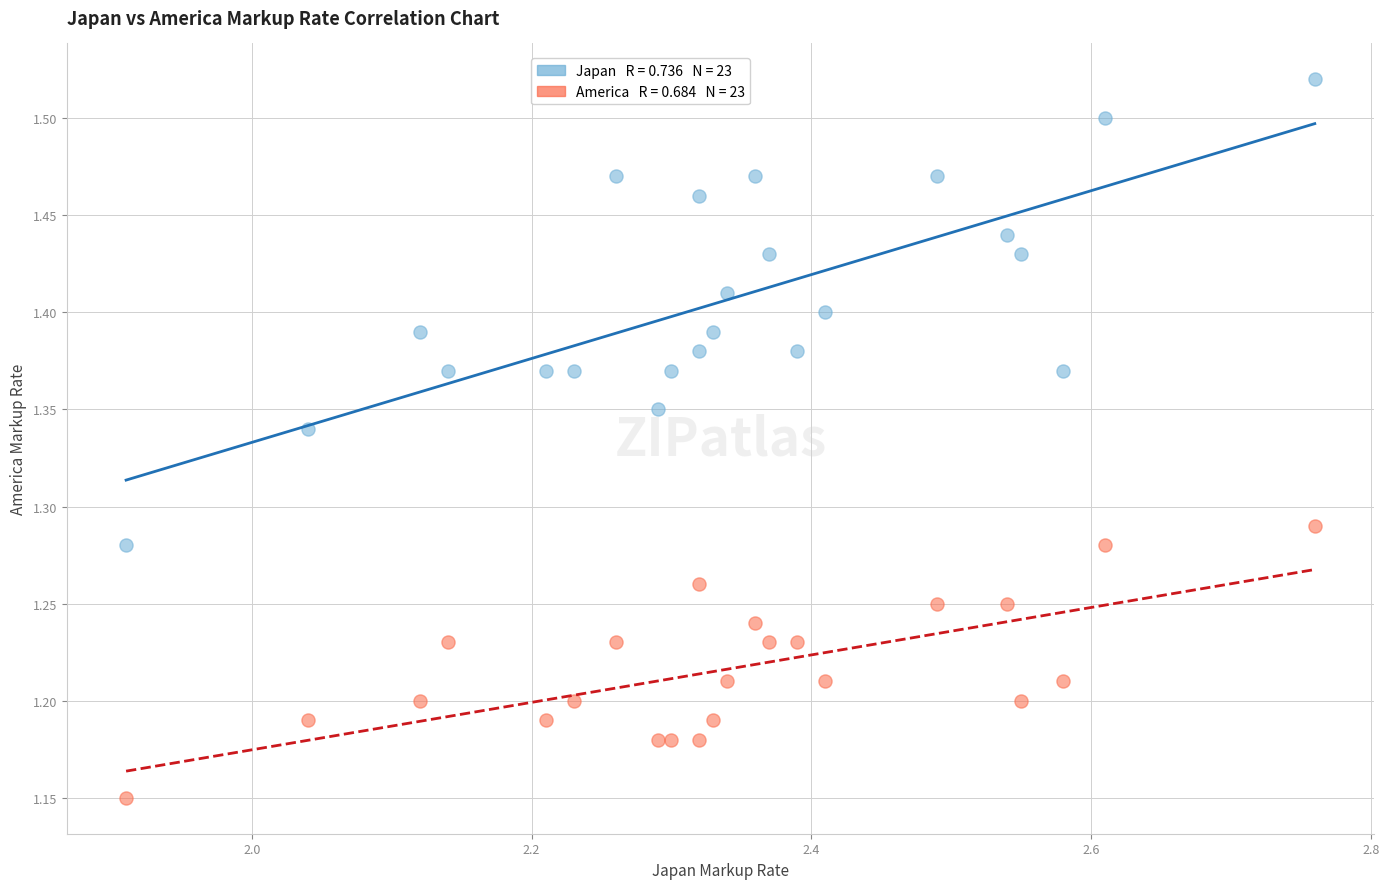

Across all data points, what is the range of X values (max minus min)?

0.8